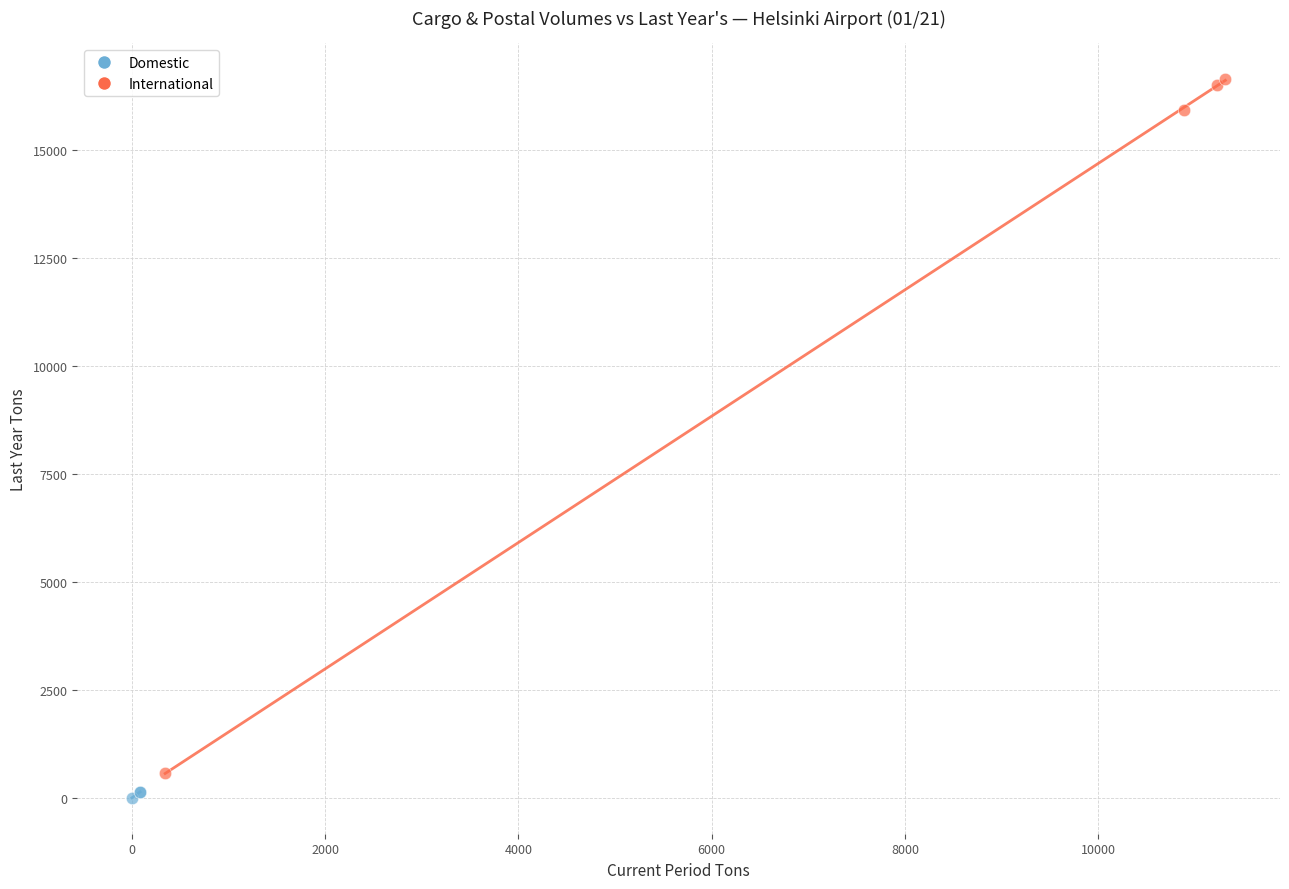

What are all the series names shown in the legend?

Domestic, International